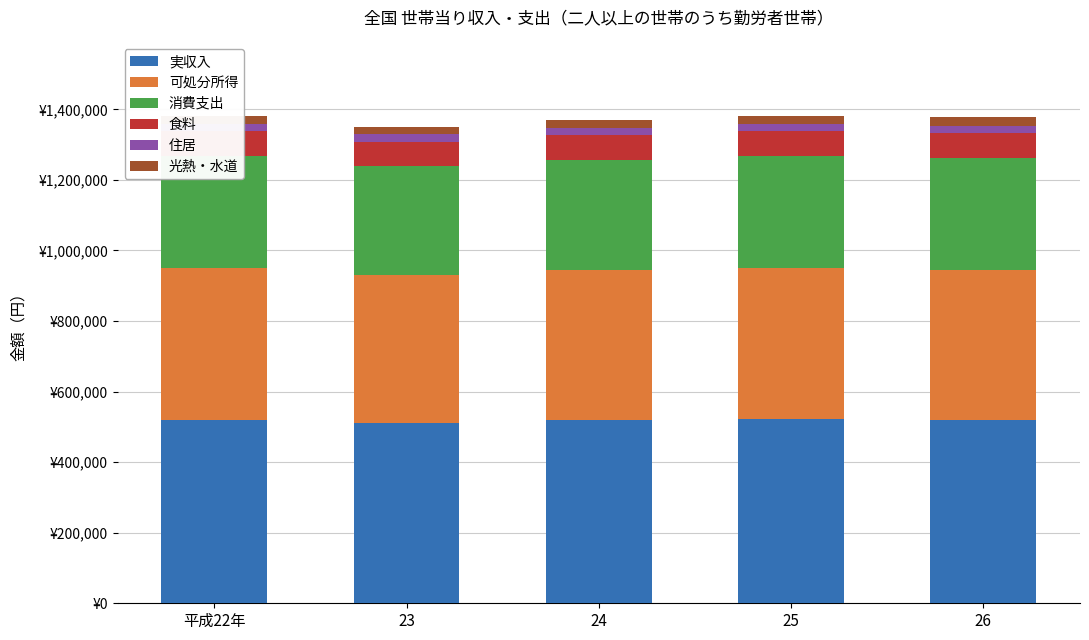

Is the value of 実収入 at 24 greater than the value of 住居 at 24?

Yes